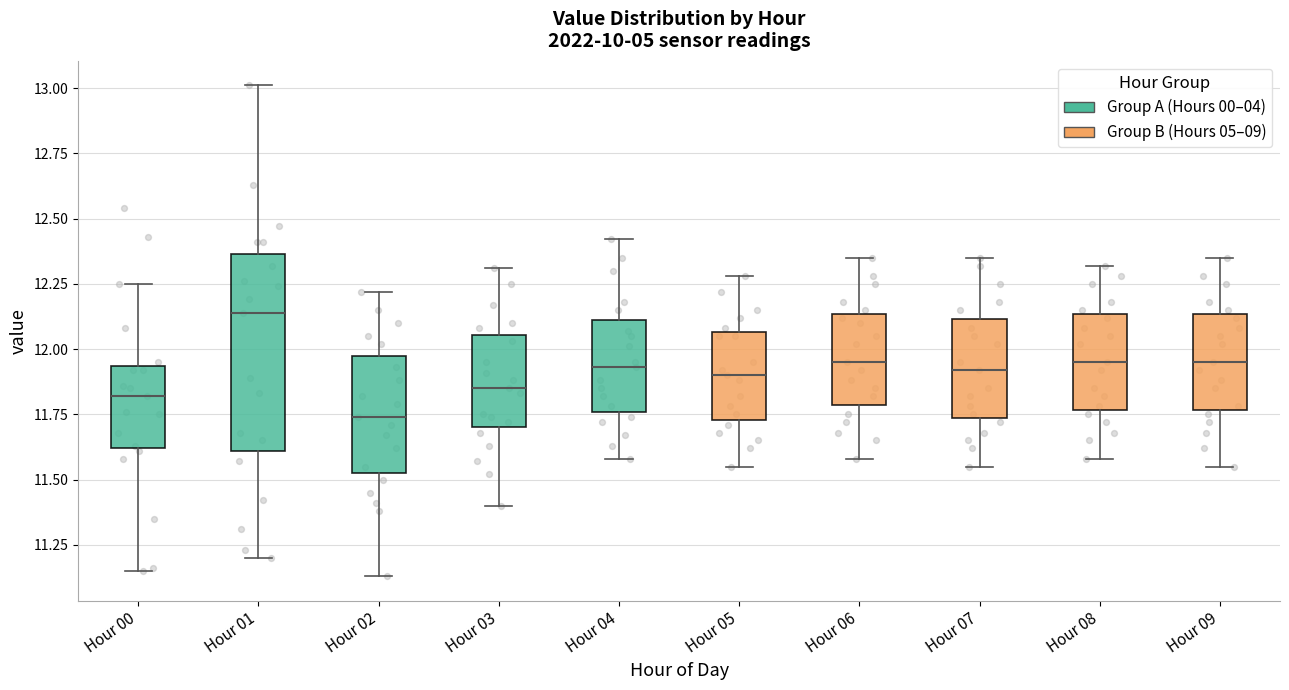

Which box has the highest median line?

Hour 01